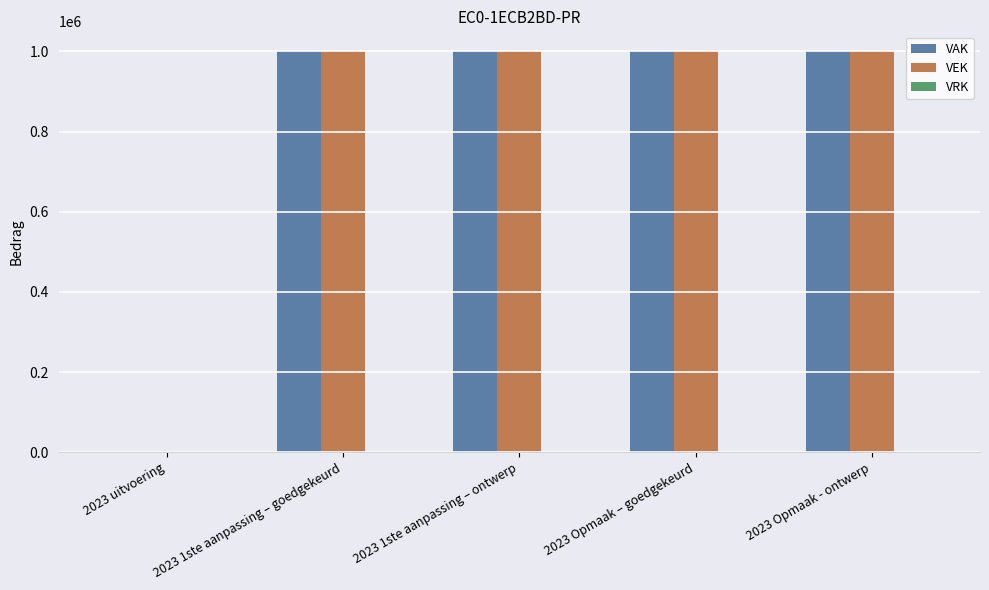

How many groups of bars are there?

5